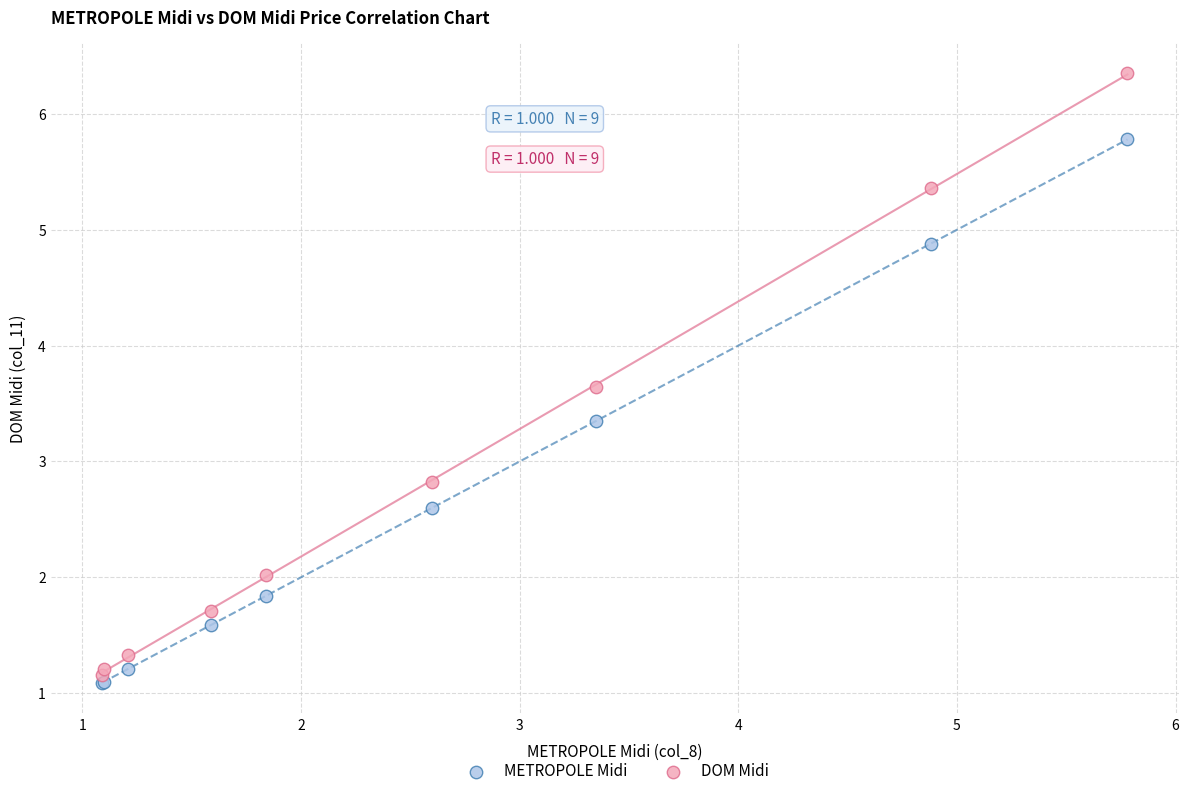

Which series reaches the maximum Y coordinate?

DOM Midi